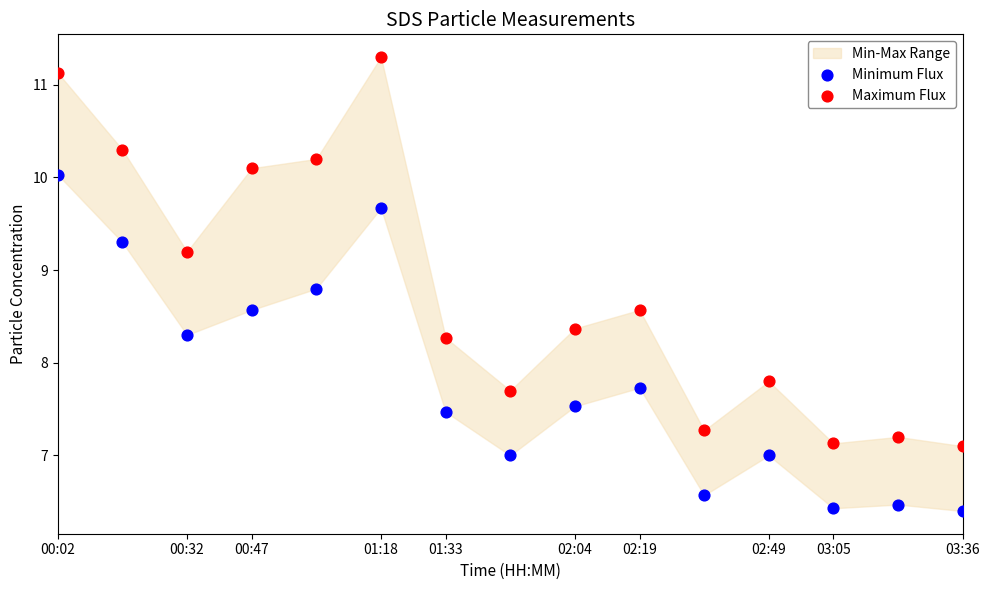

Across all data points, what is the range of Y values (max minus min)?

4.9